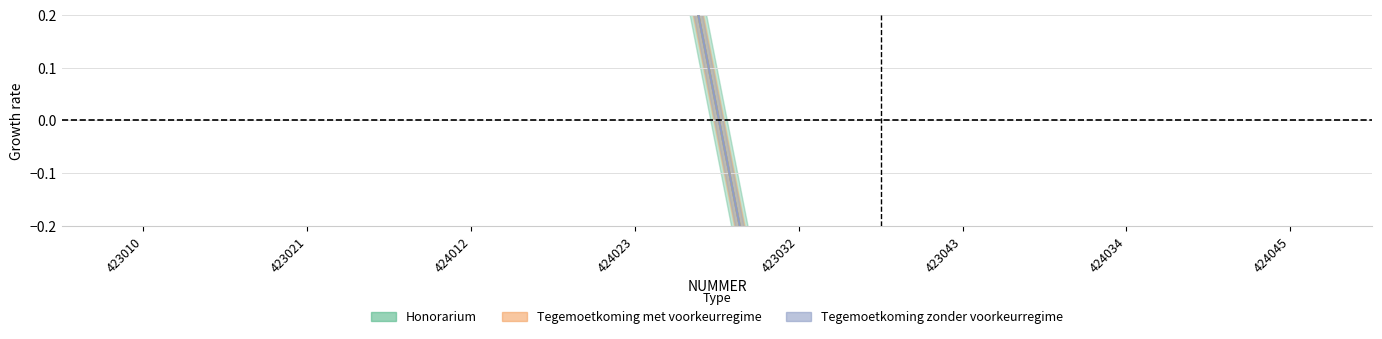

What is the maximum value for Tegemoetkoming zonder voorkeurregime?

0.8